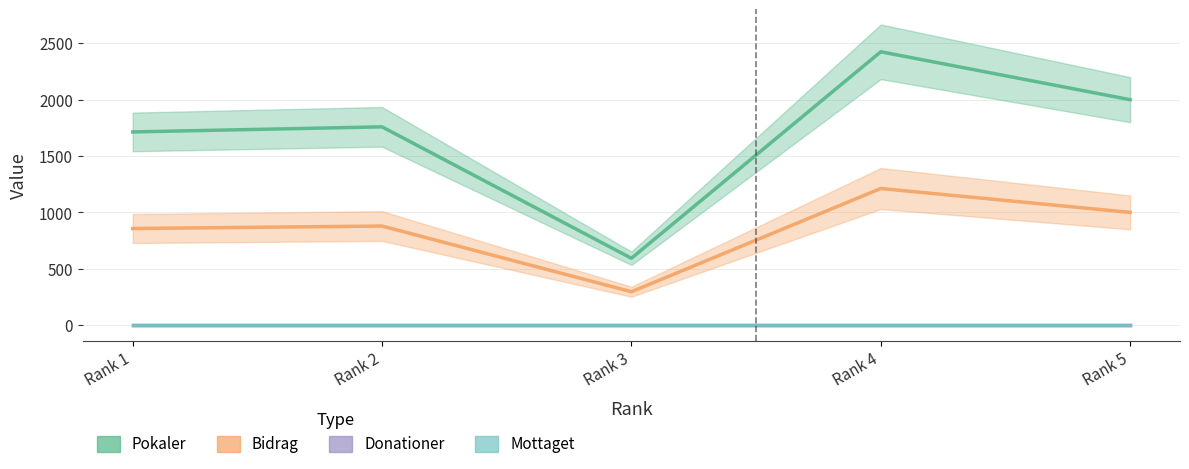

Between Rank 3 and Rank 1, which is larger?

Rank 1